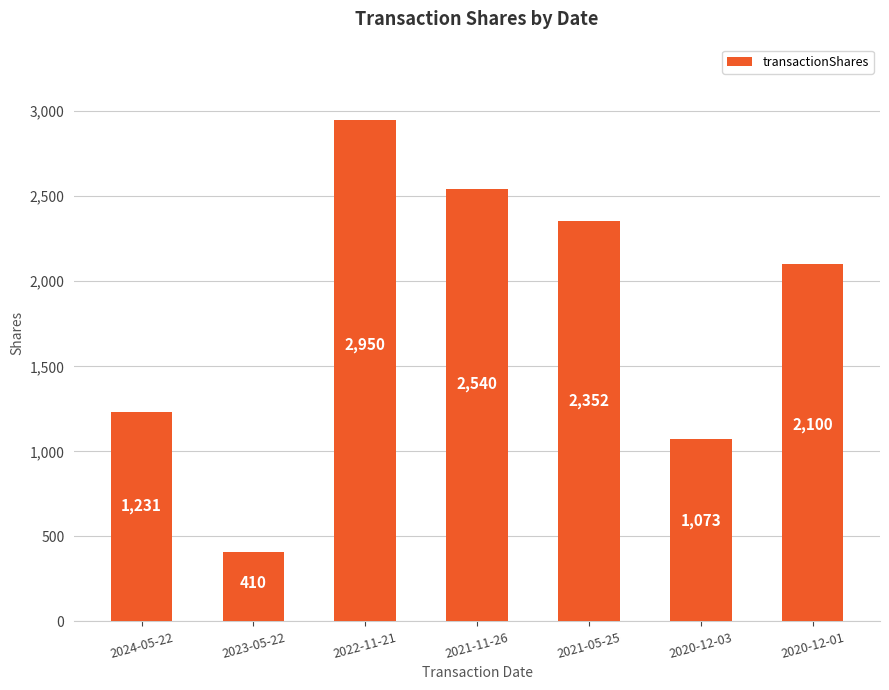

Between 2021-11-26 and 2021-05-25, which is larger?

2021-11-26